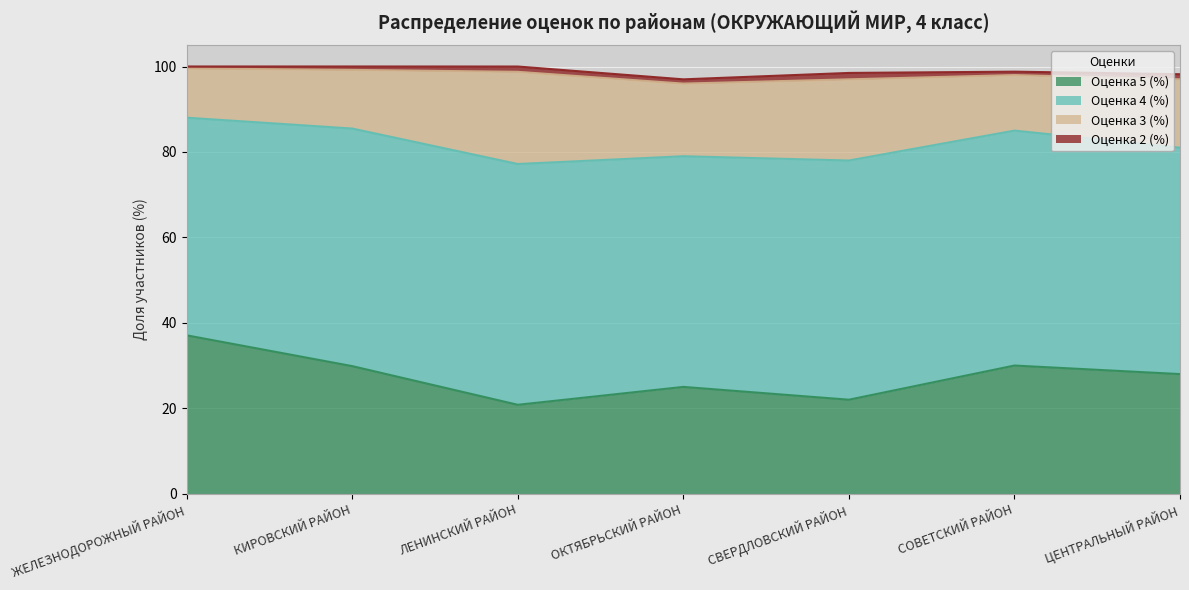

How many values in the Оценка 4 (%) series are below 55?

3